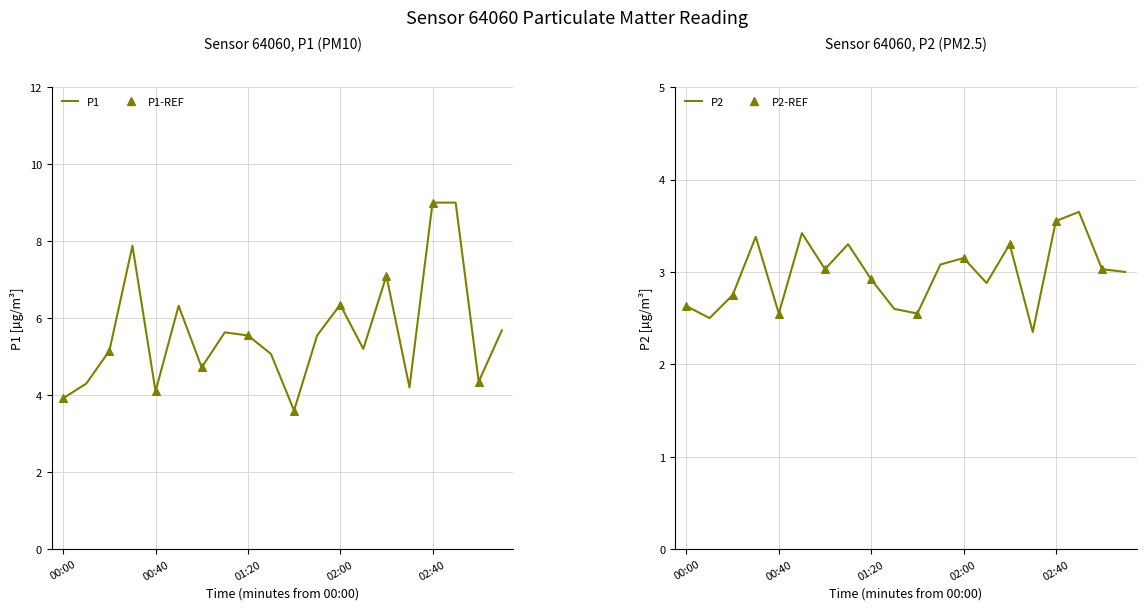

Is the value of P2 at 01:30 greater than the value of P1 at 02:00?

No